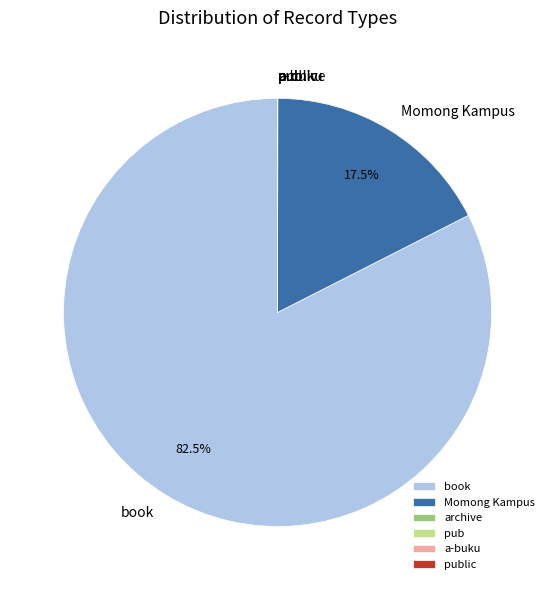

Which category has the biggest portion of the pie?

book